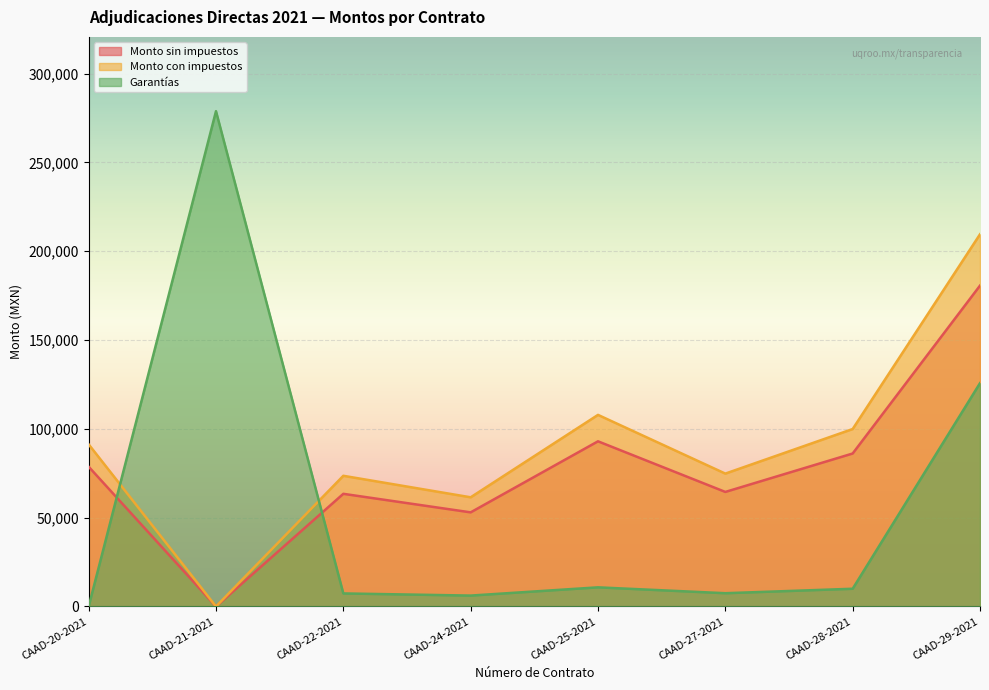

Rank the categories by Garantías value from highest to lowest.

CAAD-21-2021, CAAD-29-2021, CAAD-25-2021, CAAD-28-2021, CAAD-27-2021, CAAD-22-2021, CAAD-24-2021, CAAD-20-2021